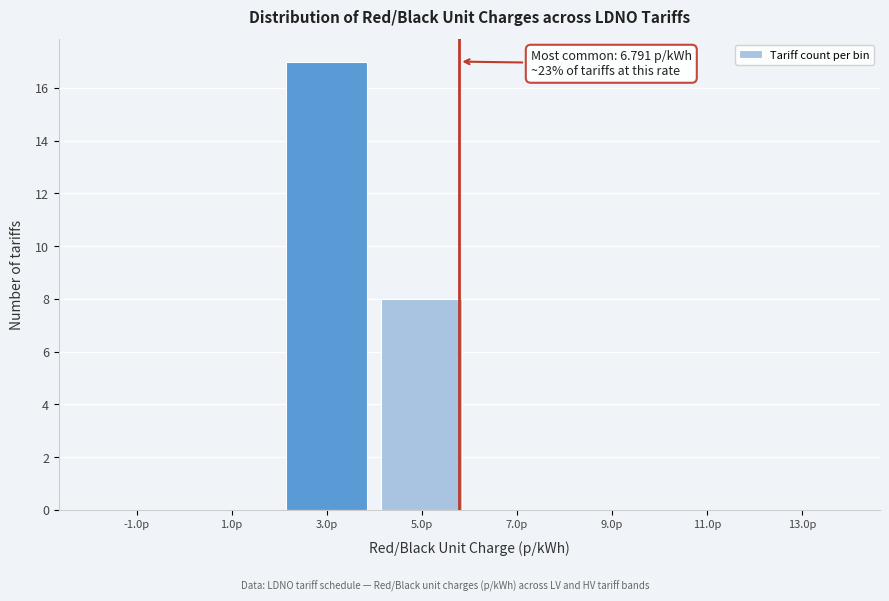

Reading left to right, extract all data points from this chart.

-1.0p=0	1.0p=0	3.0p=17	5.0p=8	7.0p=0	9.0p=0	11.0p=0	13.0p=0